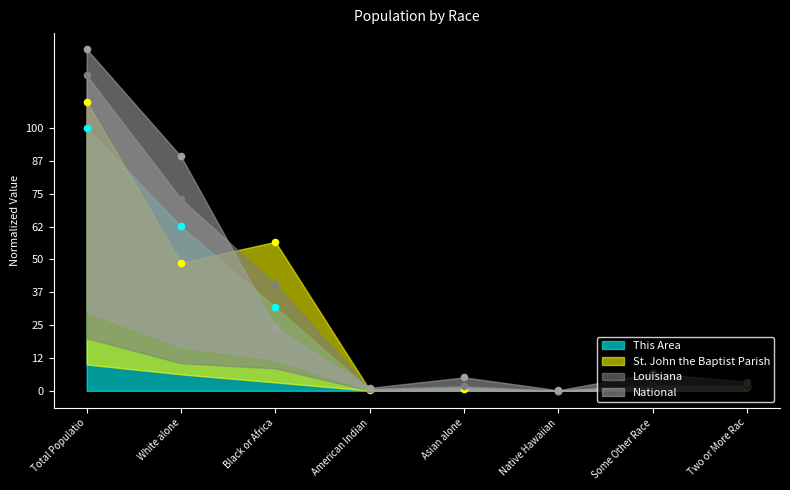

Which series reaches the maximum Y coordinate?

National